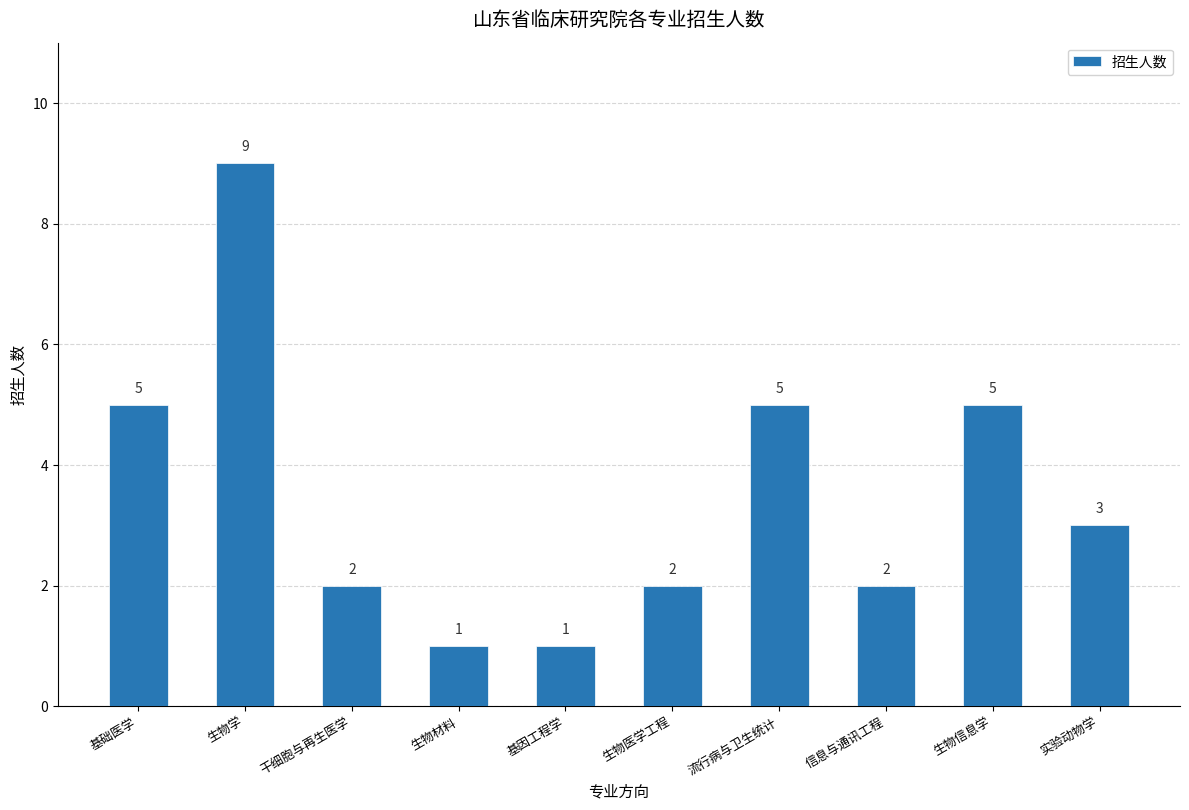

The value at 干细胞与再生医学 is 2. True or false?

True